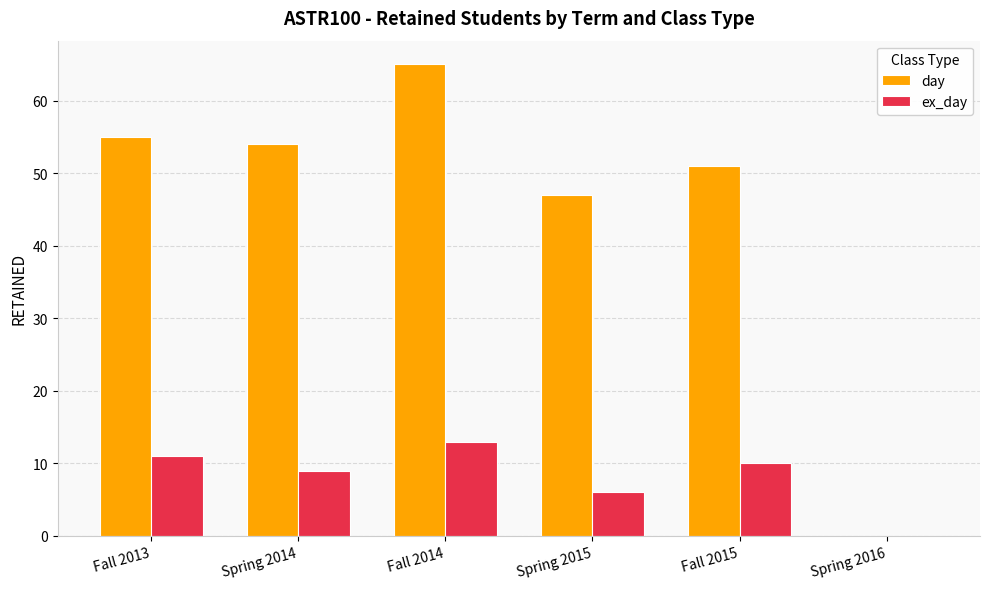

At which category is the sum across all series the highest?

Fall 2014